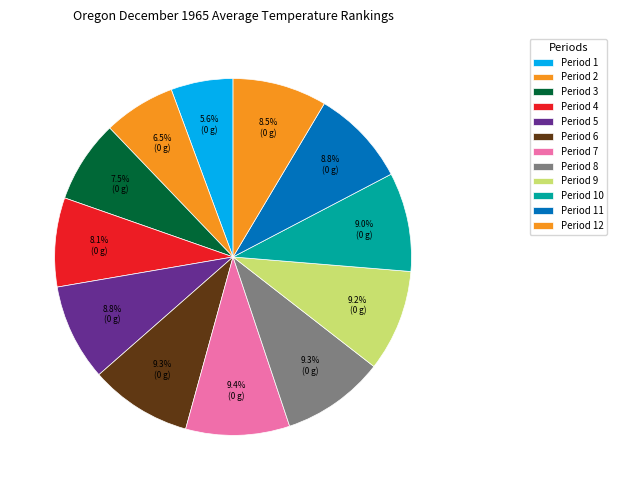

To the nearest percent, what is the difference between the Period 11 and Period 3 slice percentages?

1%